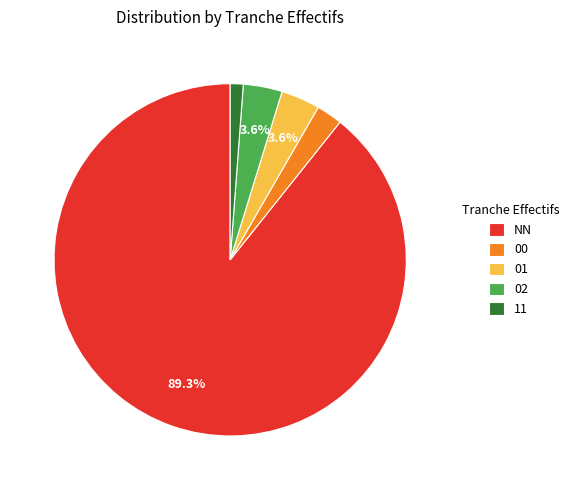

Is 11 the majority of the pie?

No